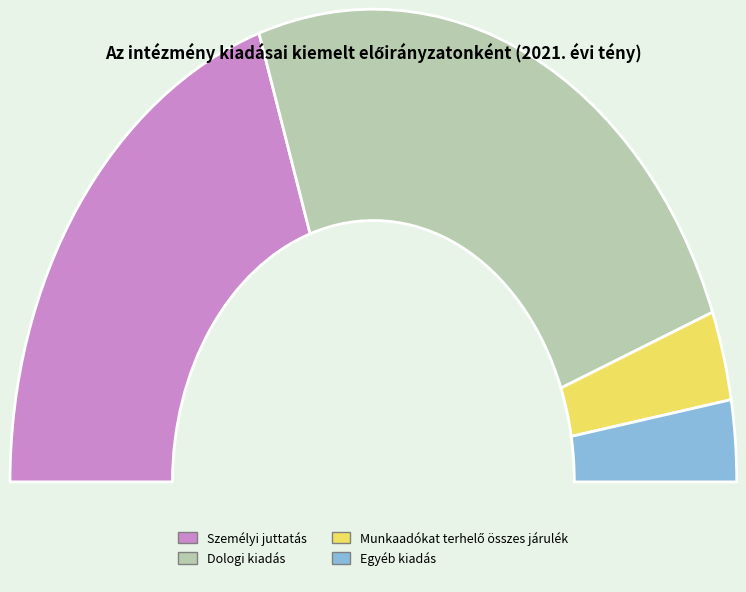

To the nearest percent, what percentage of the pie is Munkaadókat terhelő összes járulék?

6%